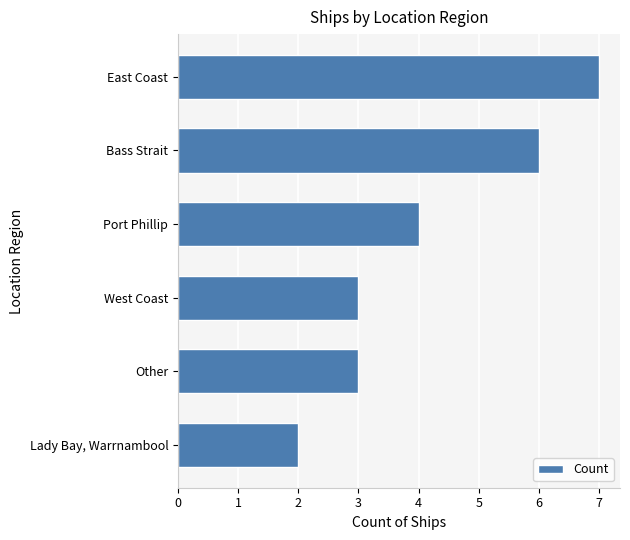

True or false: the data shows 4 at Other.

False